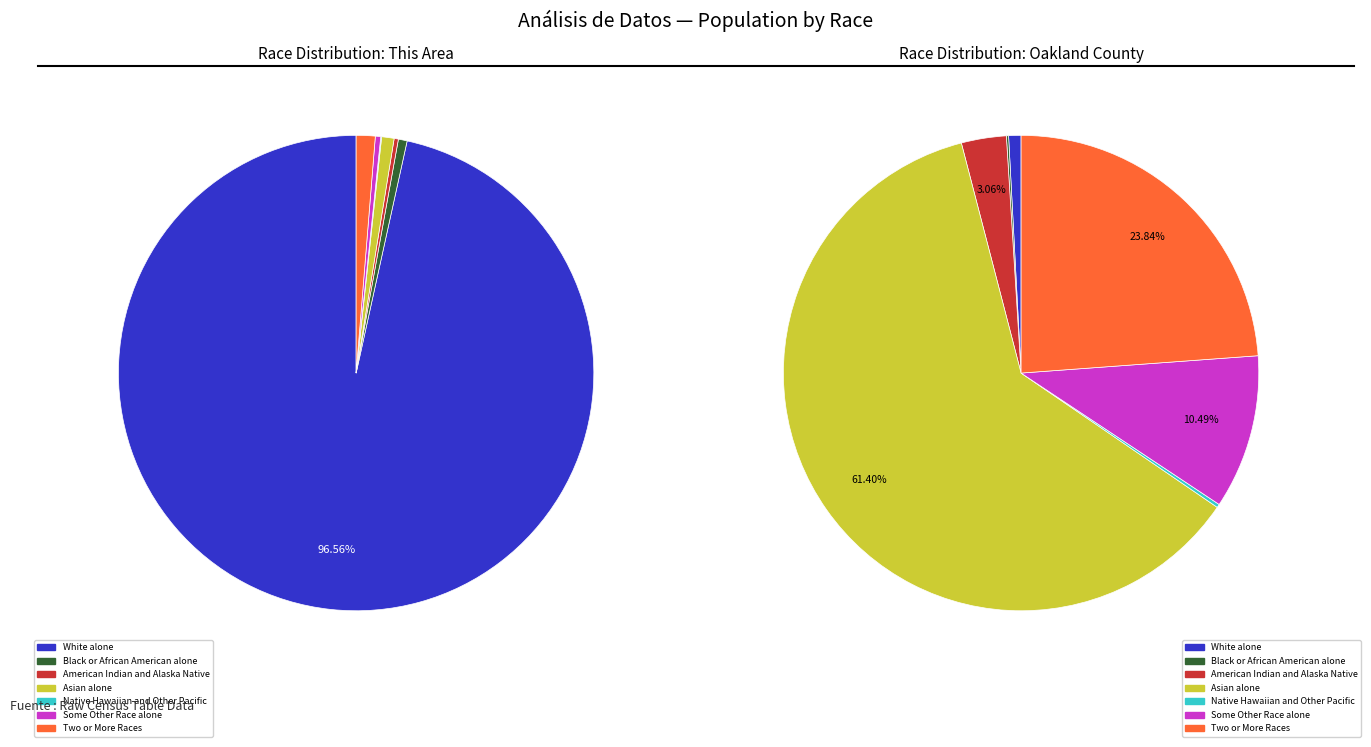

To the nearest percent, what is the combined percentage of American Indian and Alaska Native and White alone?

97%